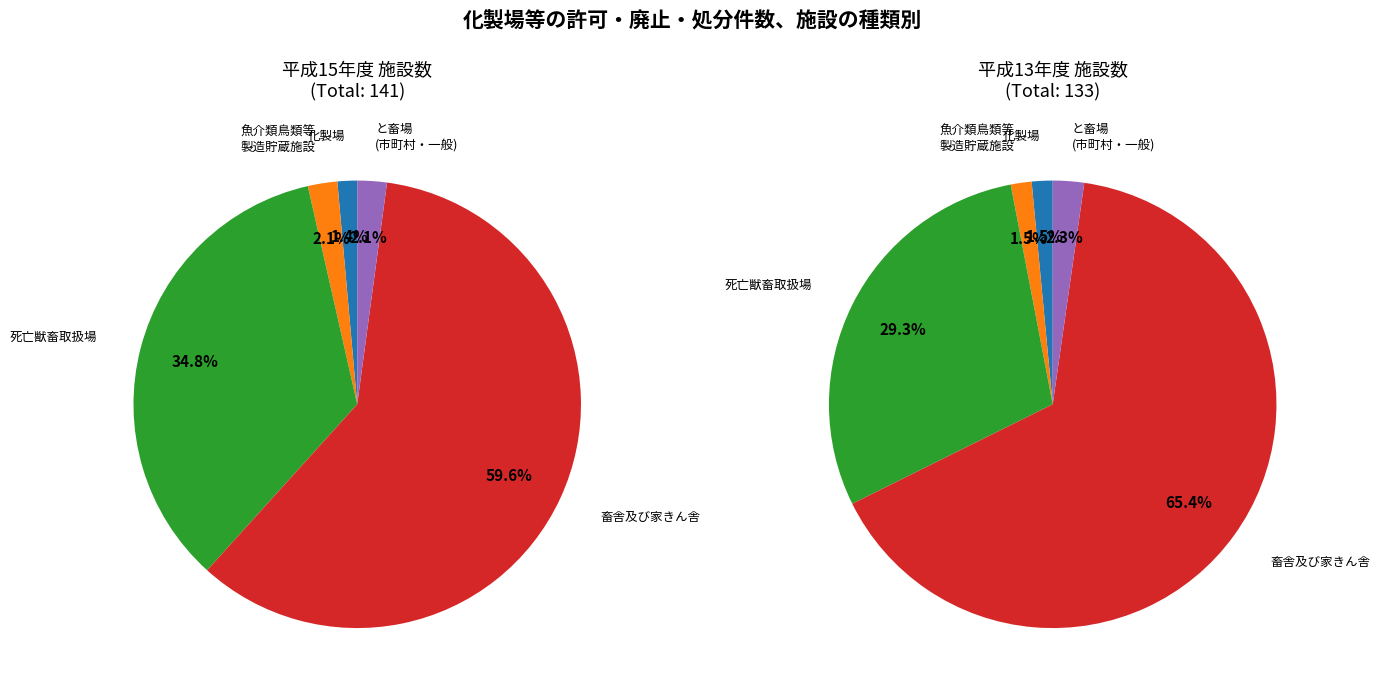

Do 死亡獣畜取扱場 and 魚介類鳥類等
製造貯蔵施設 together represent more than half of the pie?

No